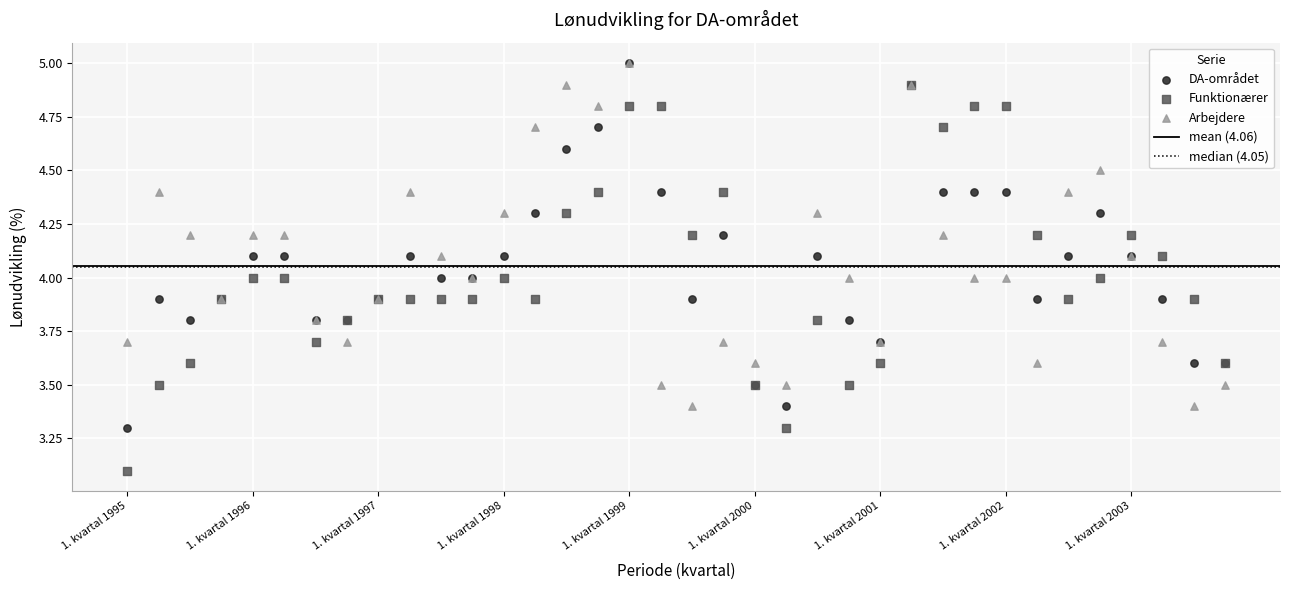

Which series has the largest Y range (max minus min)?

Funktionærer